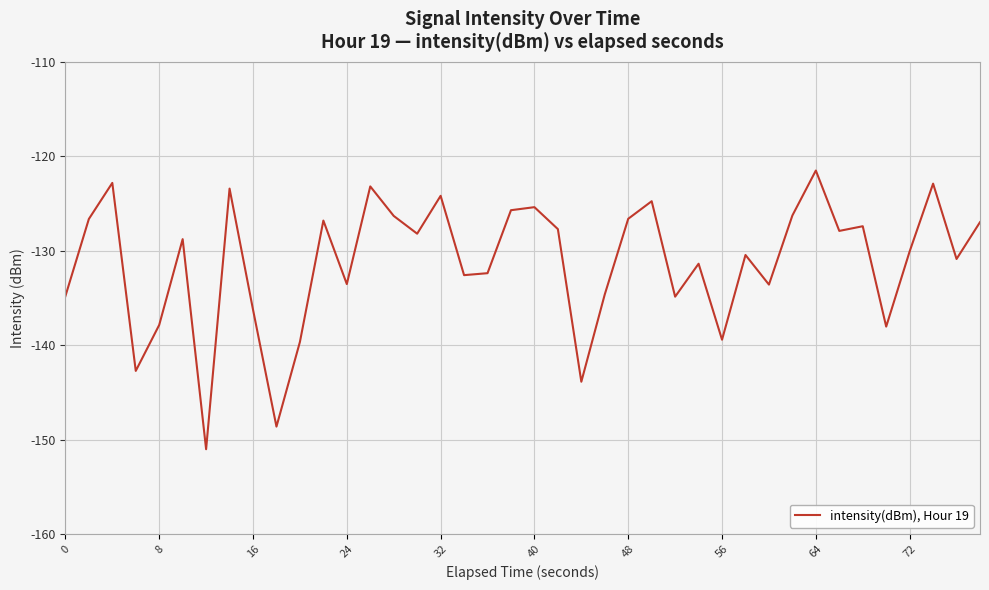

What is the difference between the maximum and minimum values?

29.5